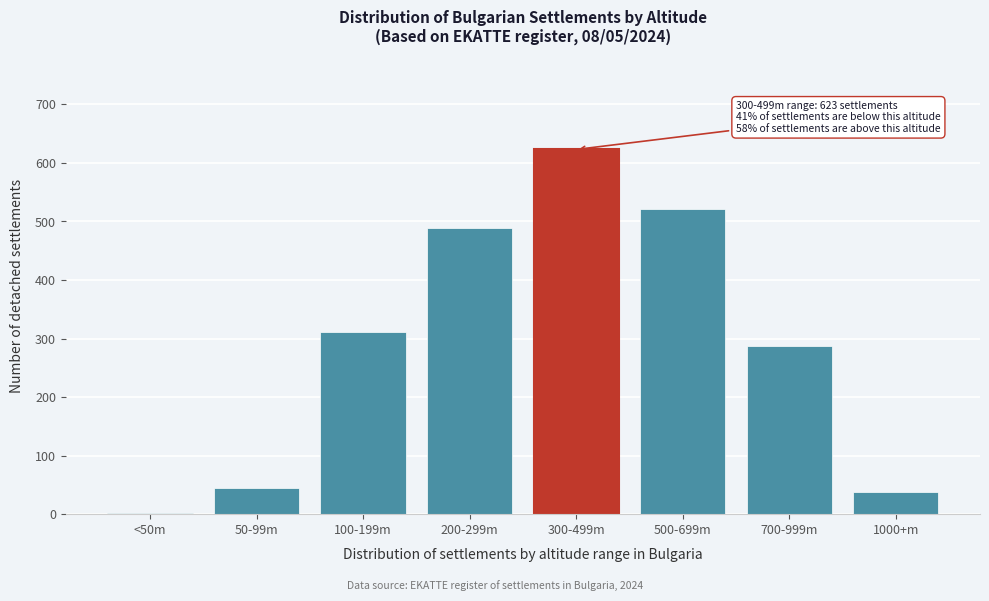

Reading right to left, transcribe all the data shown in this chart.

1000+m=38	700-999m=287	500-699m=521	300-499m=623	200-299m=489	100-199m=312	50-99m=45	<50m=2